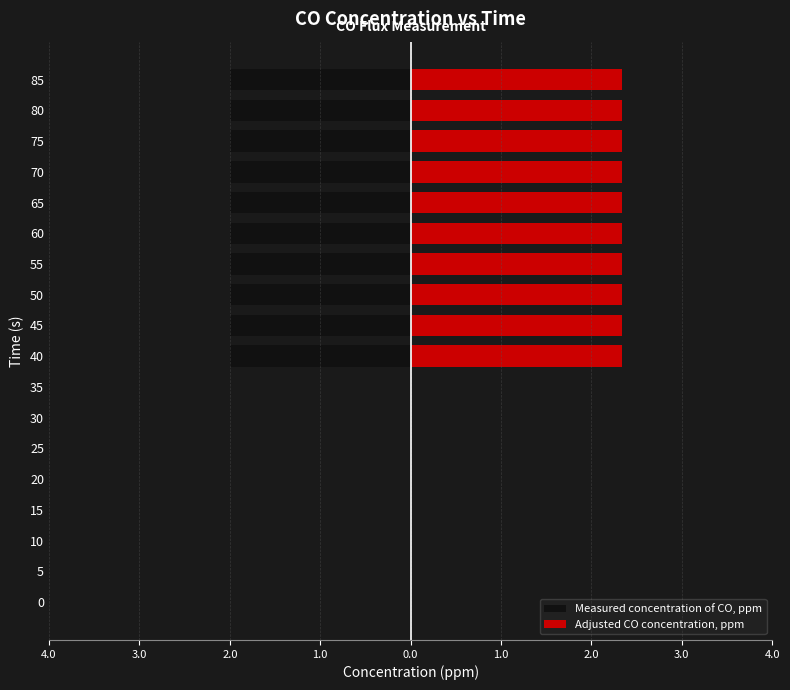

Does the chart contain stacked bars?

No